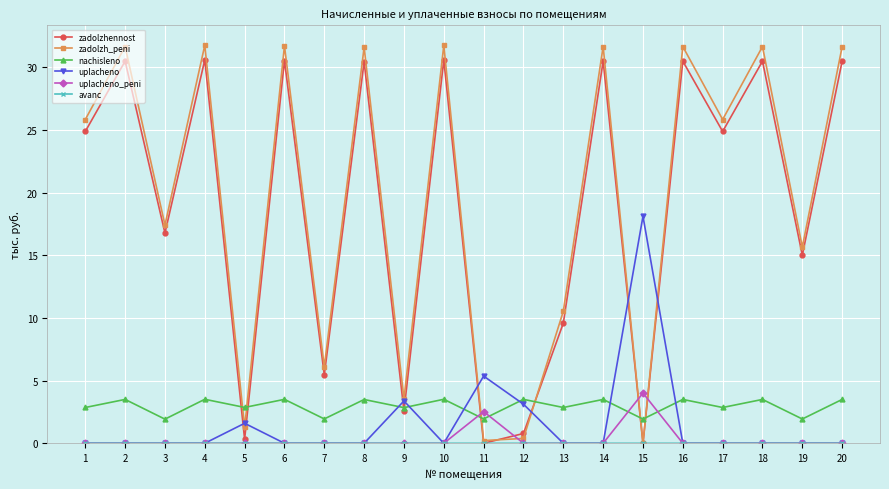

What is the difference between the maximum and minimum values in the uplacheno series?

18.1